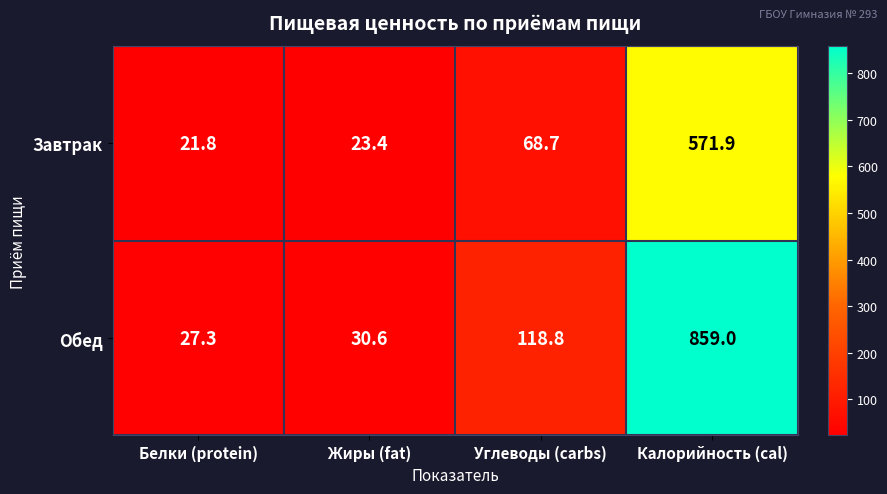

How many data points does each series have?

4